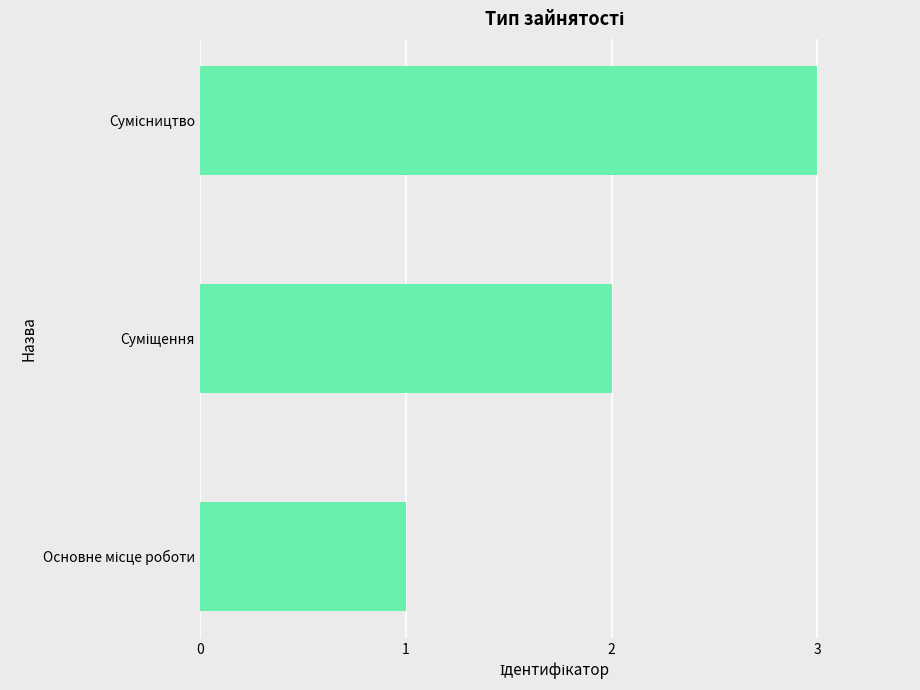

What is the average value?

2